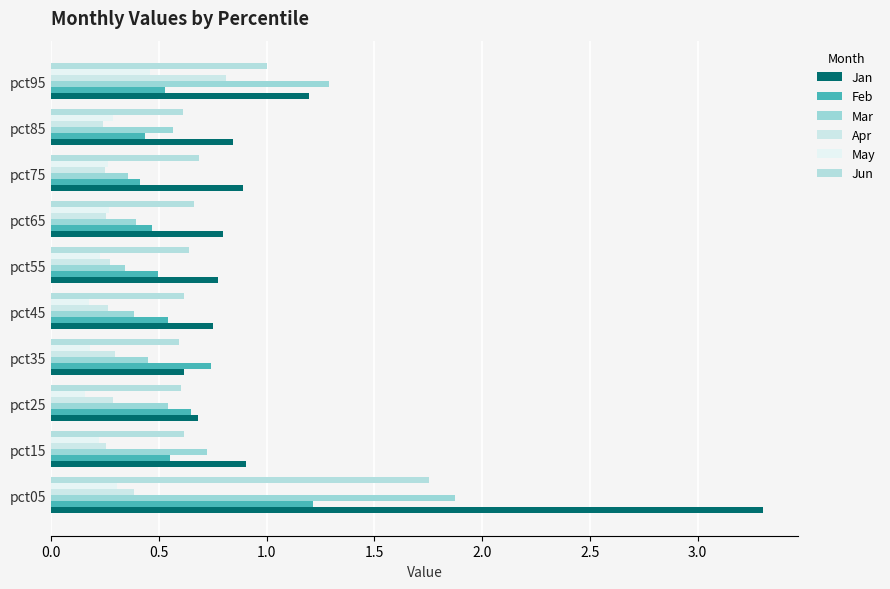

How many series are shown in this chart?

6